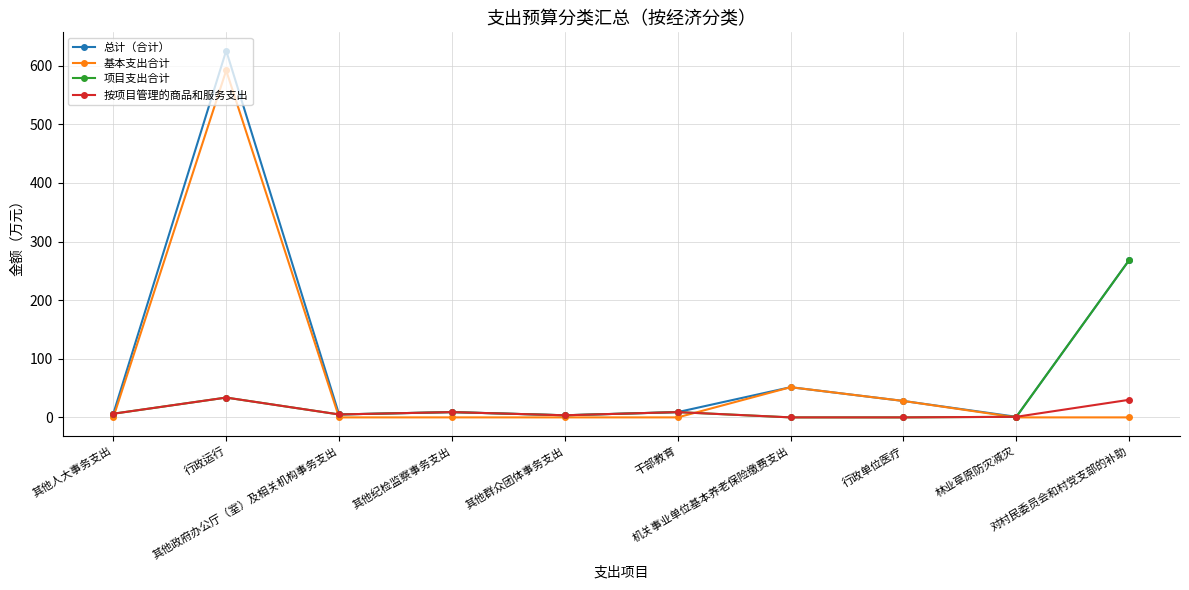

How many distinct data groups are displayed?

4